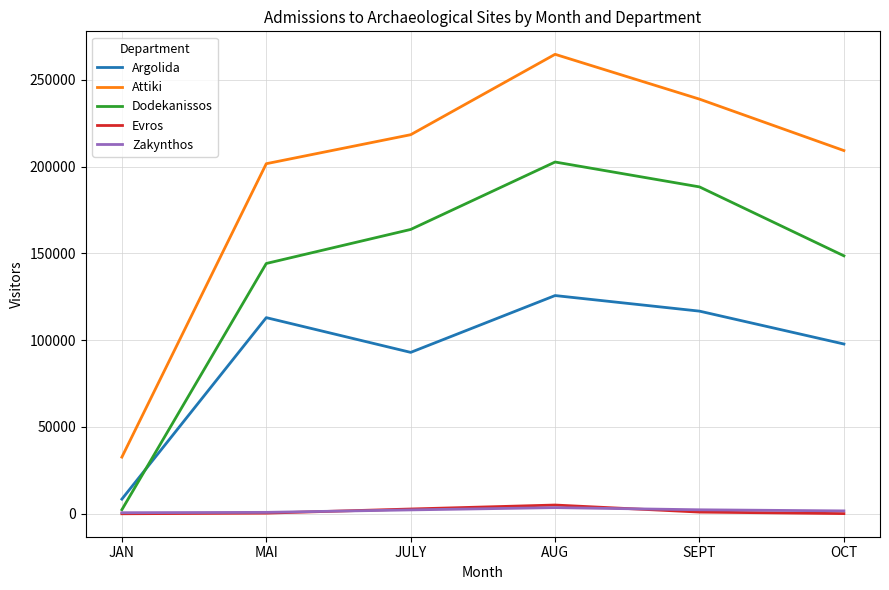

Is this an area chart (filled region under the line)?

No